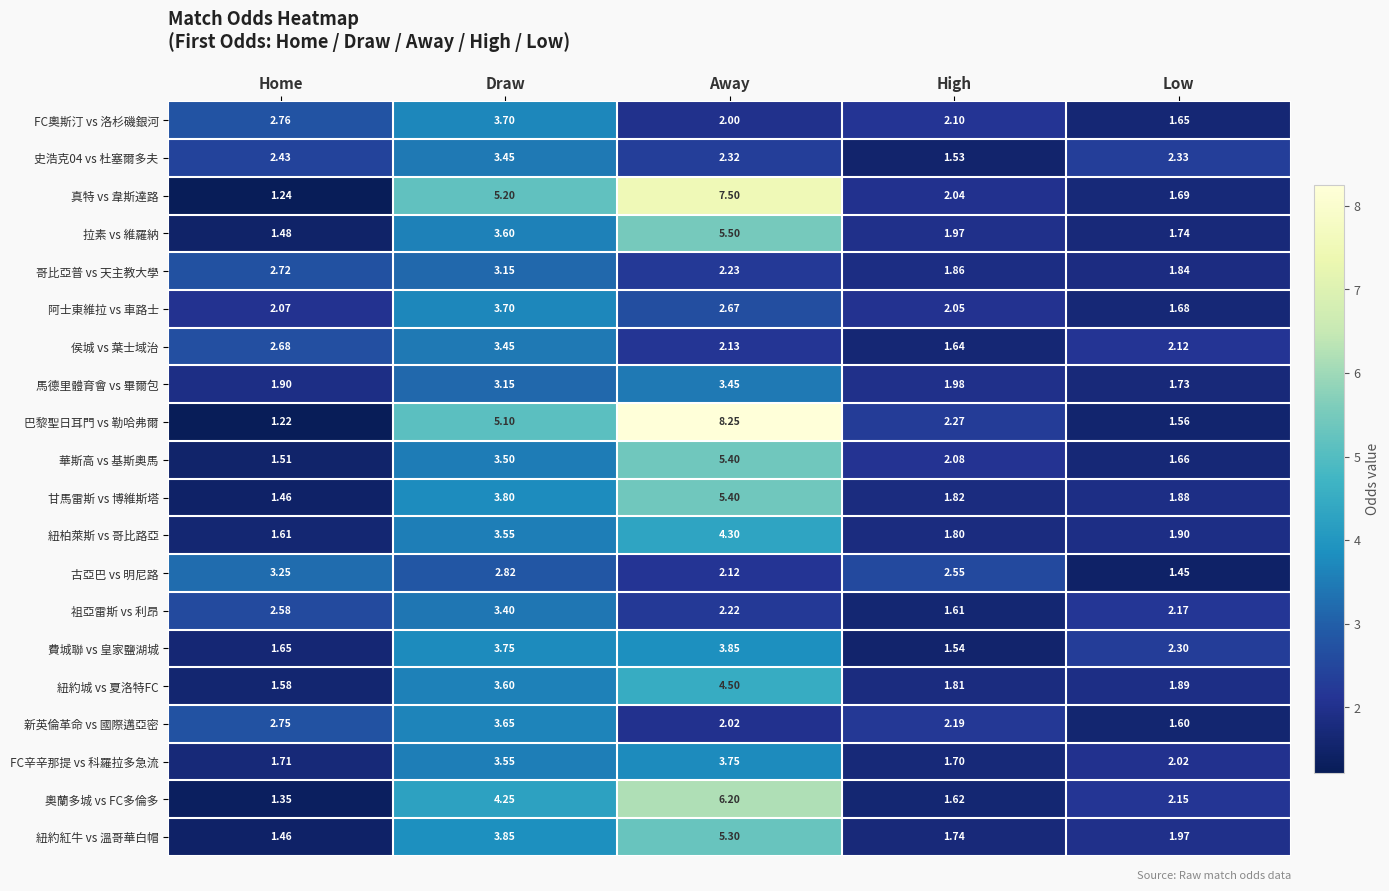

Which label corresponds to the smallest value in the chart?

Home